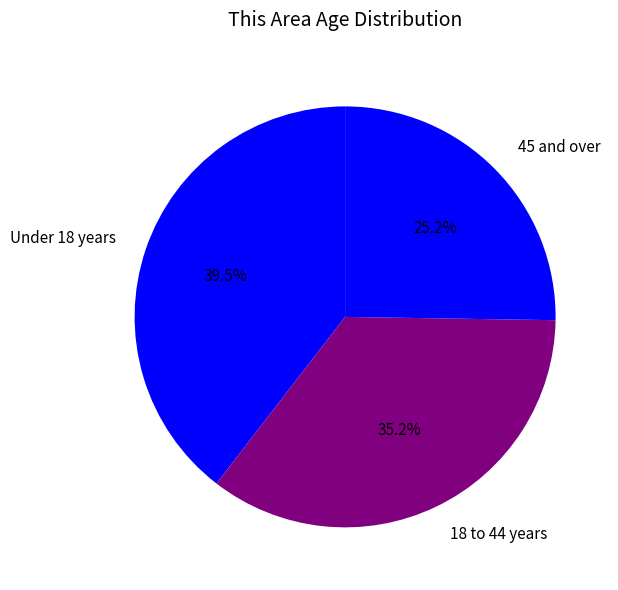

How many segments does this pie chart have?

3